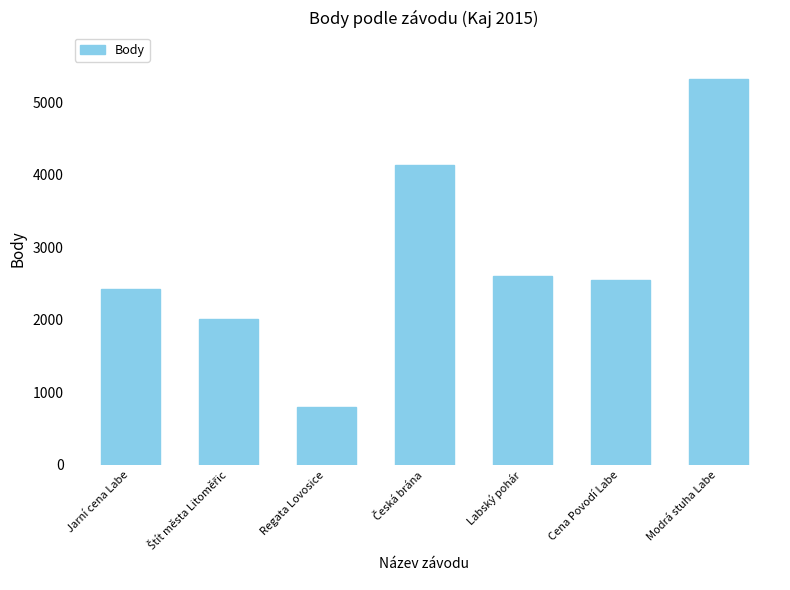

Which label corresponds to the smallest value in the chart?

Regata Lovosice